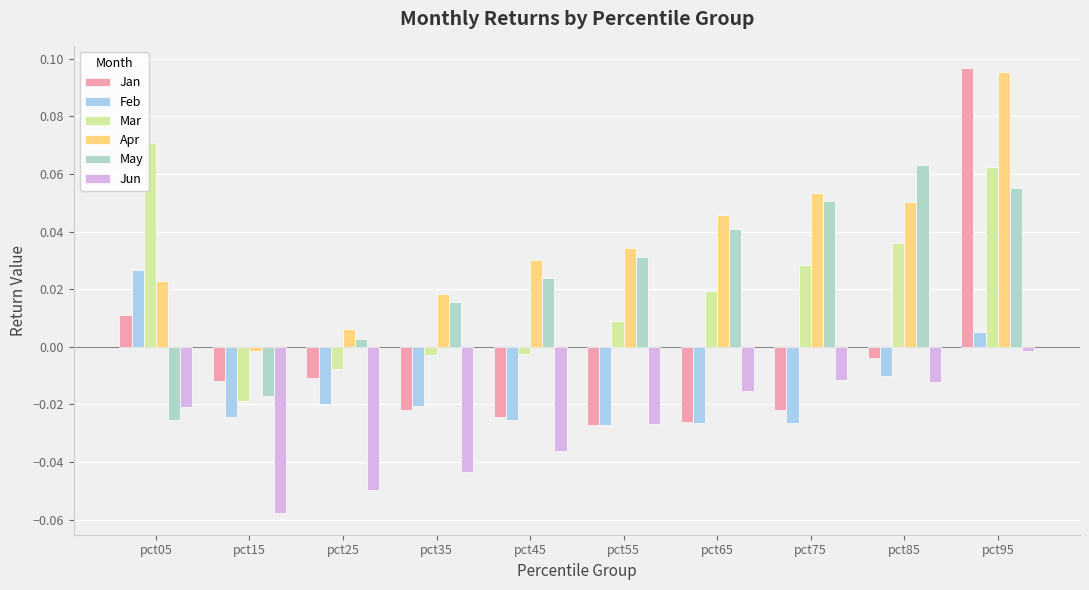

What is the sum of all May values?

0.2